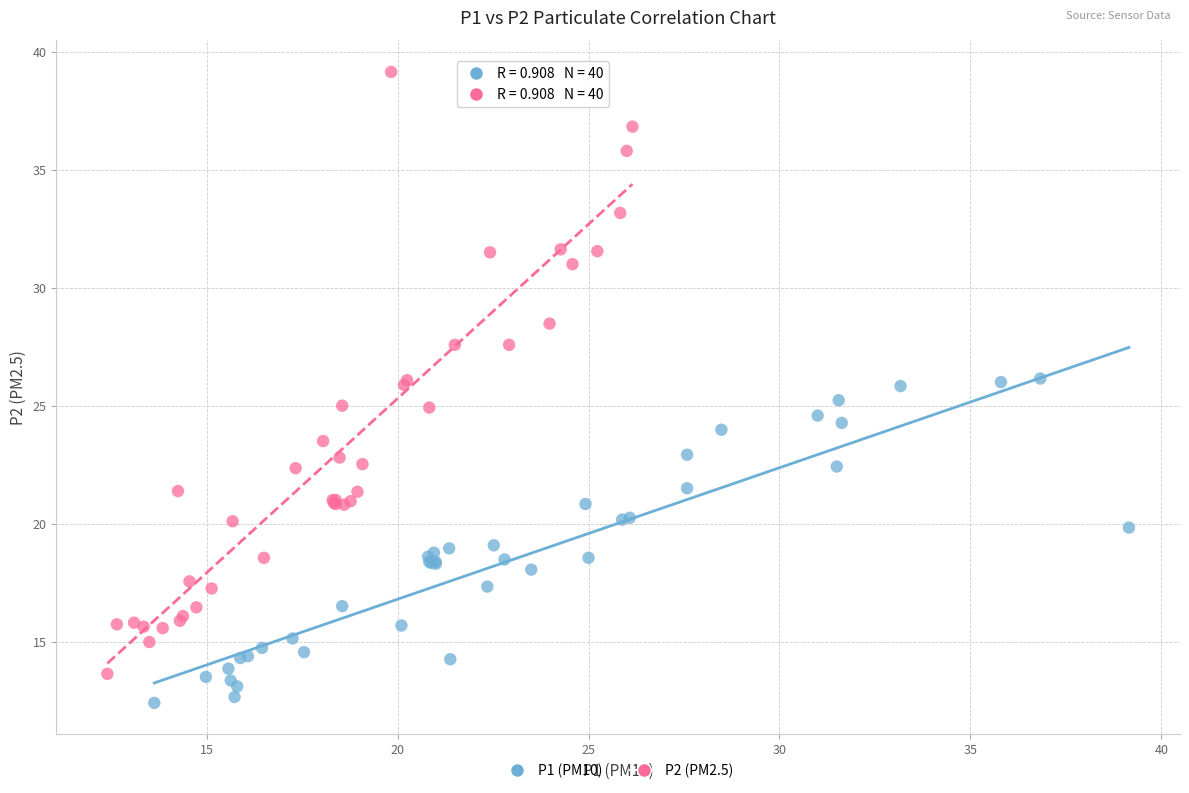

Which series reaches the maximum Y coordinate?

P2 (PM2.5)